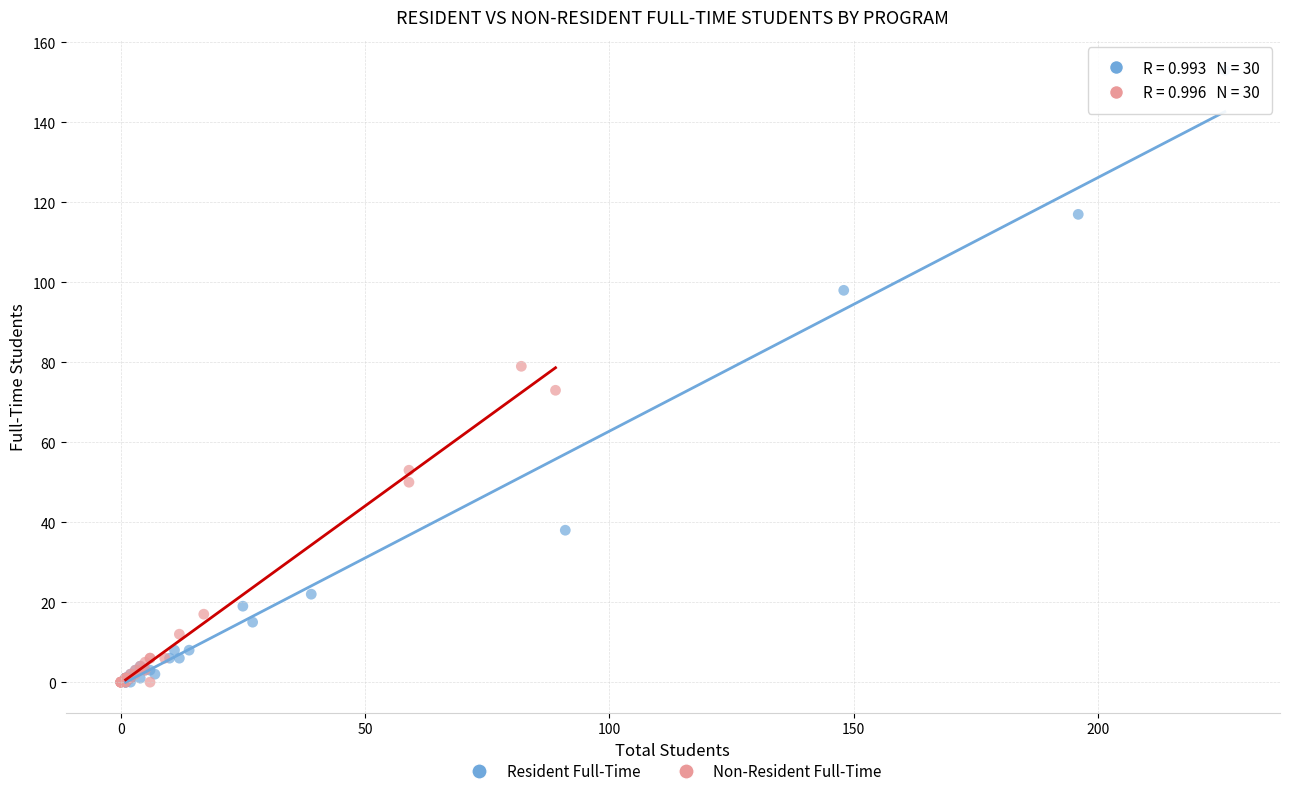

Which series has the largest Y range (max minus min)?

Resident Full-Time